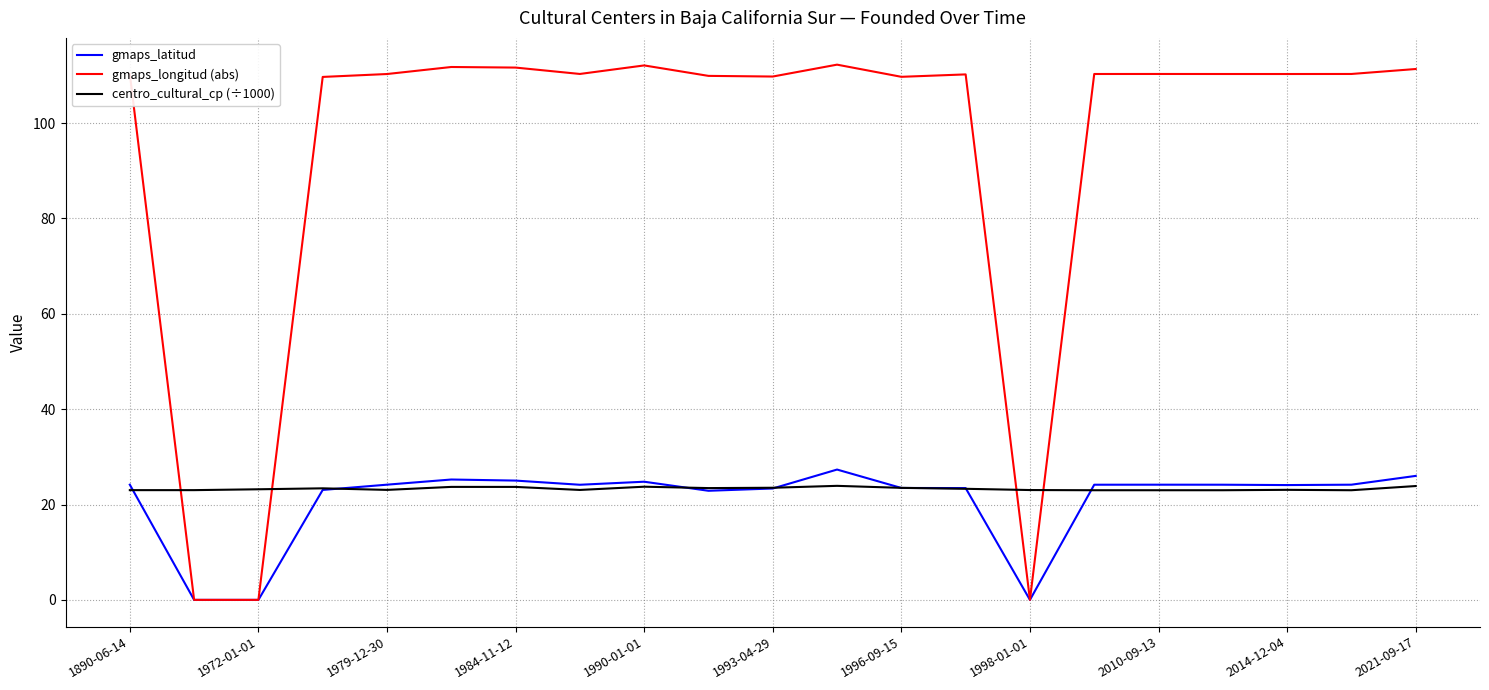

Which series has the largest total across all categories?

gmaps_longitud (abs)